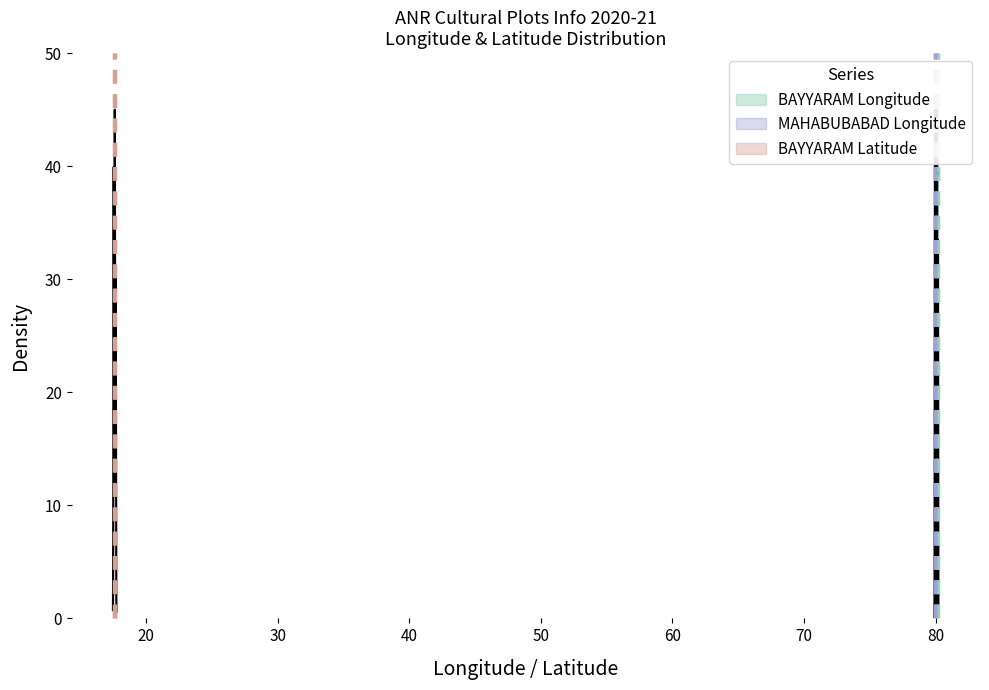

Reading right to left, list all the values displayed in this chart.

Longitude: 79.9	79.9	79.9	79.9	79.9	80.0	80.0	79.9	80.2	80.2	80.2	80.2	80.1	80.1	80.1	80.2	80.1	80.1	80.1	80.1	80.1
Latitude: 17.8	17.8	17.8	17.8	17.8	17.6	17.6	17.8	17.5	17.5	17.5	17.5	17.7	17.7	17.7	17.6	17.6	17.6	17.6	17.6	17.6